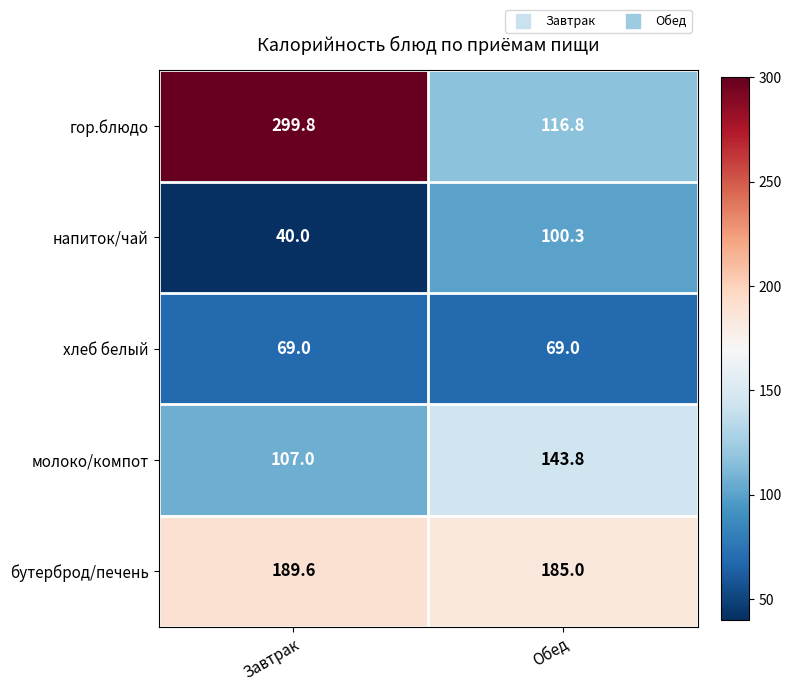

Where is напиток/чай nearest to the value 70?

Завтрак